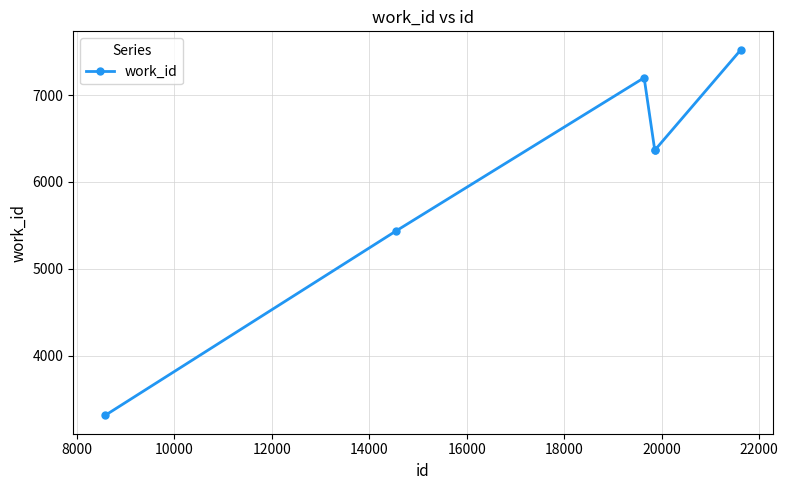

How many data points are less than 6366?

2